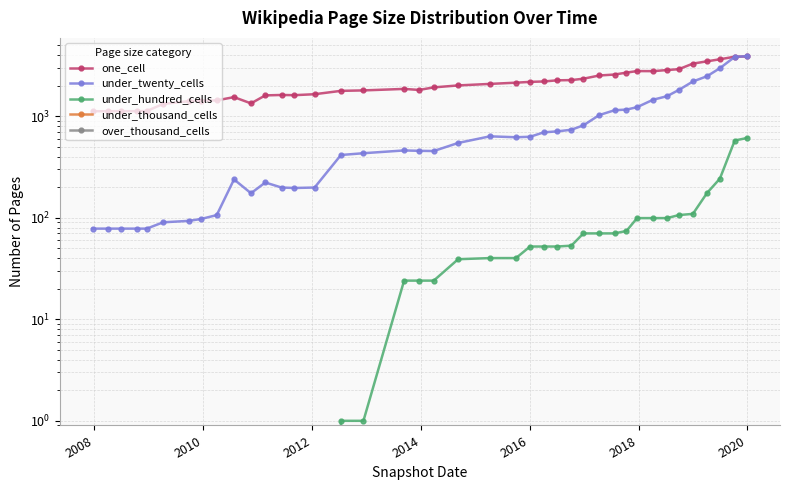

True or false: under_thousand_cells and over_thousand_cells intersect in this chart.

False